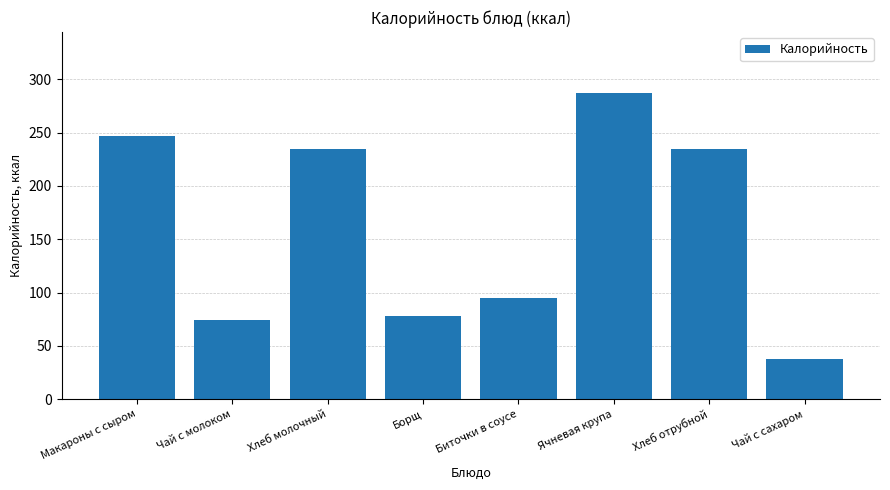

What is the average value?

161.2